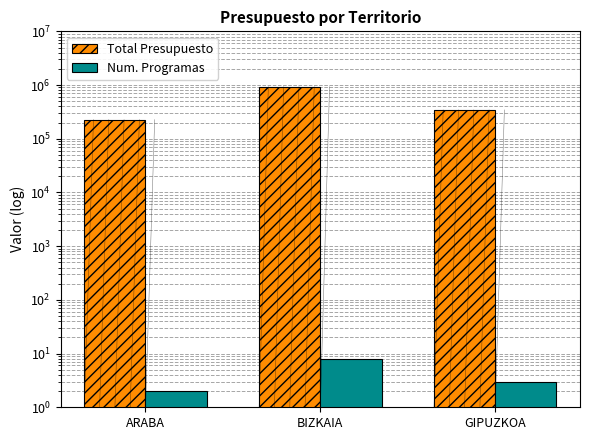

The value of Num. Programas at BIZKAIA is 8. True or false?

True